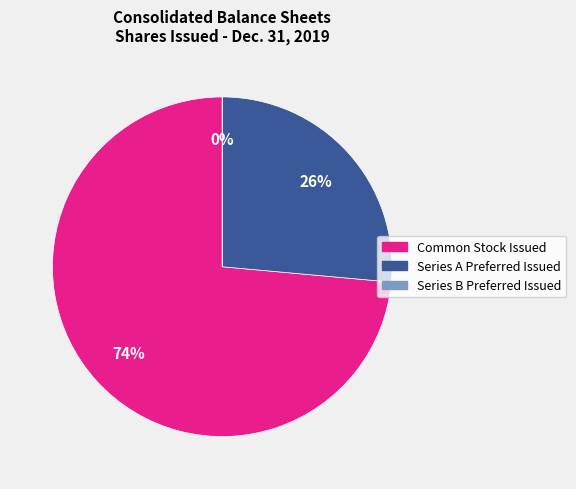

Does Common Stock Issued represent more than half of the total?

Yes